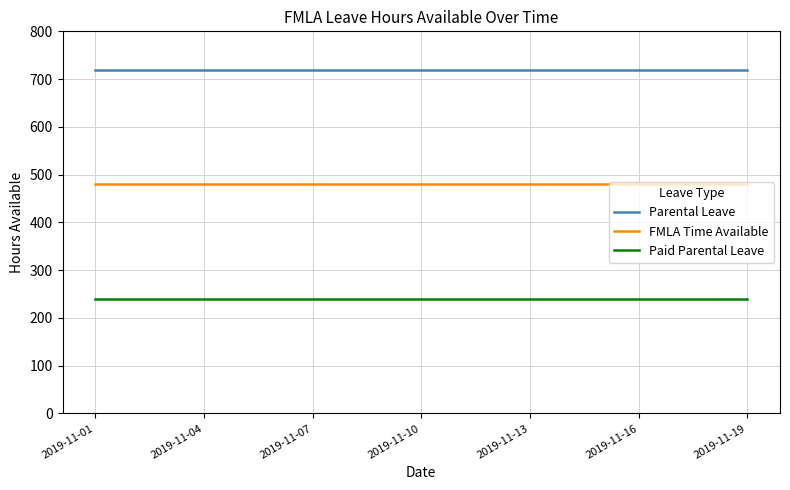

How many distinct data groups are displayed?

3